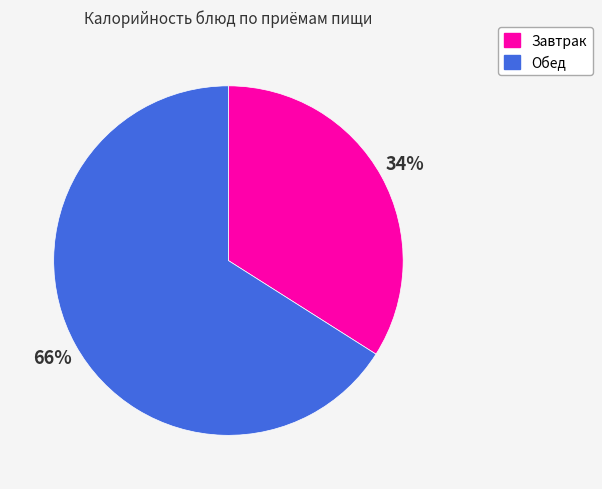

Between Завтрак and Обед, which is larger?

Обед